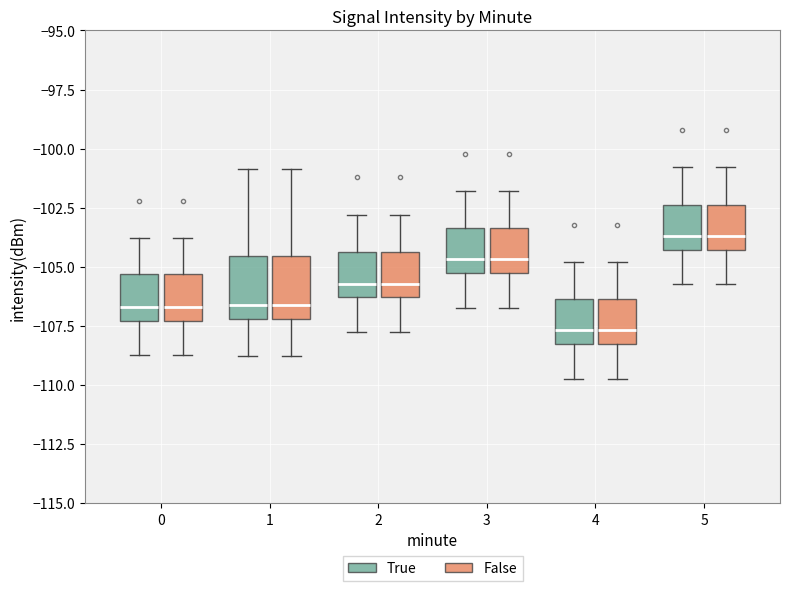

Reading left to right, transcribe this box plot: for each box, give where its median line is, the range the box spans, and where its two whiskers end, as read against the y-axis. The values are not printed on the chart, so give them approximately, as read against the axis.

0 (True): median -106.5, box -107.5 to -105.5, whiskers -108.5 to -104.0
0 (False): median -106.5, box -107.5 to -105.5, whiskers -108.5 to -104.0
1 (True): median -106.5, box -107.0 to -104.5, whiskers -109.0 to -101.0
1 (False): median -106.5, box -107.0 to -104.5, whiskers -109.0 to -101.0
2 (True): median -105.5, box -106.5 to -104.5, whiskers -107.5 to -103.0
2 (False): median -105.5, box -106.5 to -104.5, whiskers -107.5 to -103.0
3 (True): median -104.5, box -105.5 to -103.5, whiskers -106.5 to -102.0
3 (False): median -104.5, box -105.5 to -103.5, whiskers -106.5 to -102.0
4 (True): median -107.5, box -108.5 to -106.5, whiskers -109.5 to -105.0
4 (False): median -107.5, box -108.5 to -106.5, whiskers -109.5 to -105.0
5 (True): median -103.5, box -104.5 to -102.5, whiskers -105.5 to -101.0
5 (False): median -103.5, box -104.5 to -102.5, whiskers -105.5 to -101.0